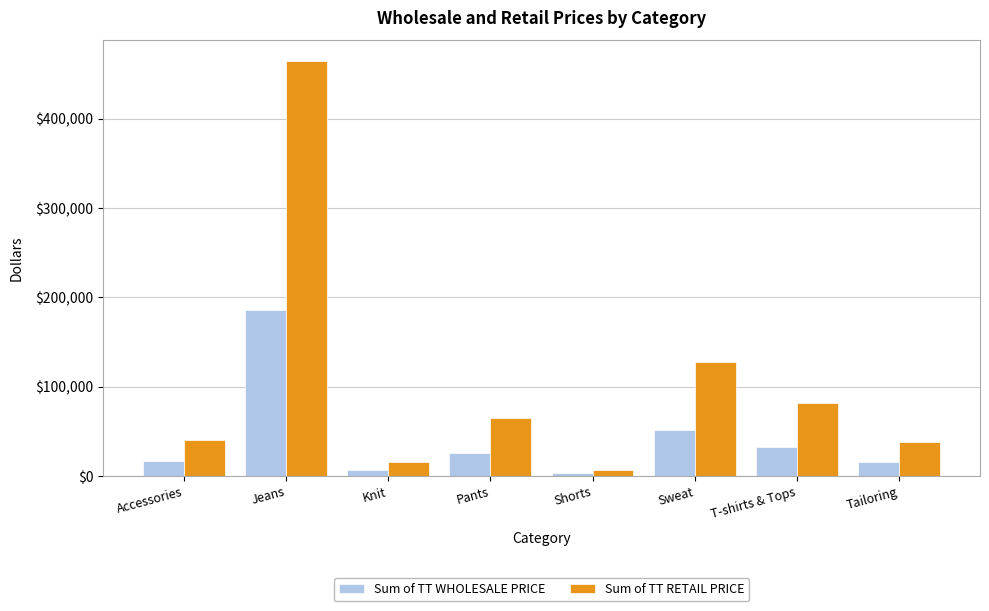

At which label does Sum of TT RETAIL PRICE reach its peak?

Jeans